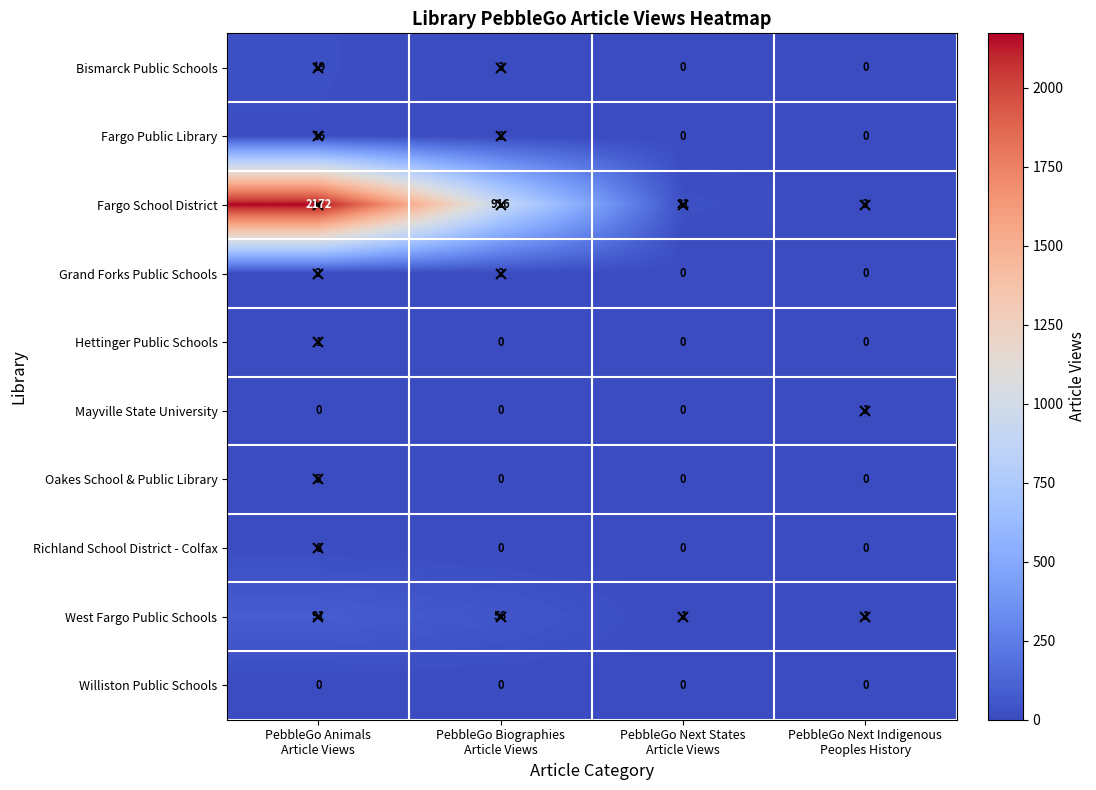

What is the spread (max minus min) of values at PebbleGo Biographies
Article Views?

916